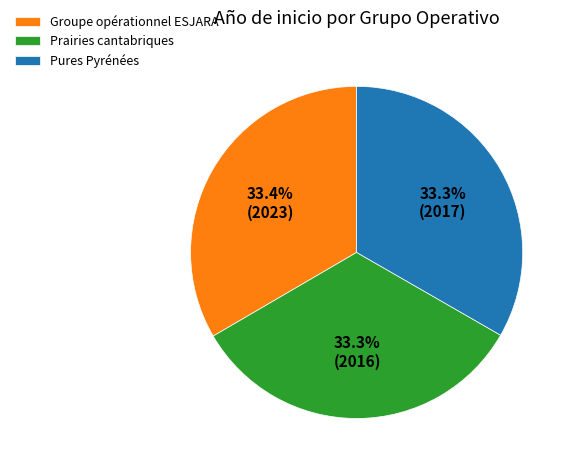

What is the ratio of the value at Pures Pyrénées to the value at Groupe opérationnel ESJARA?

1.0